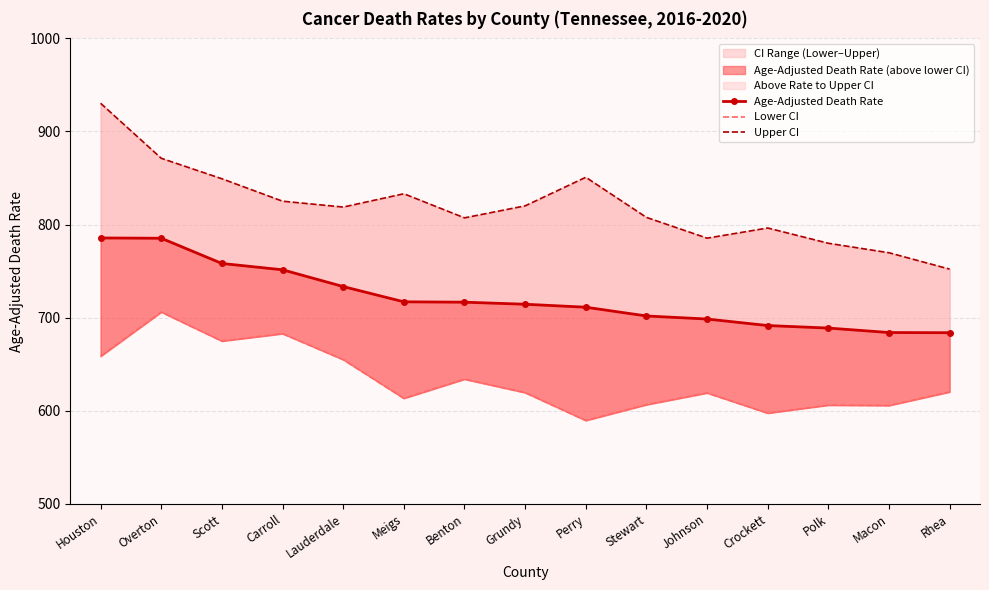

Which series has the largest total across all categories?

Upper CI